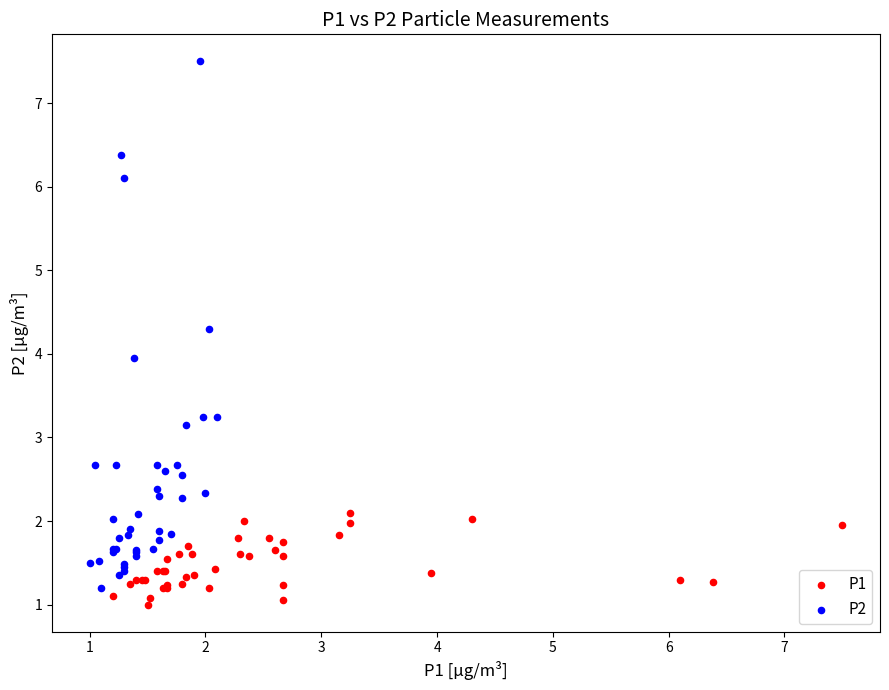

What are all the series names shown in the legend?

P1, P2